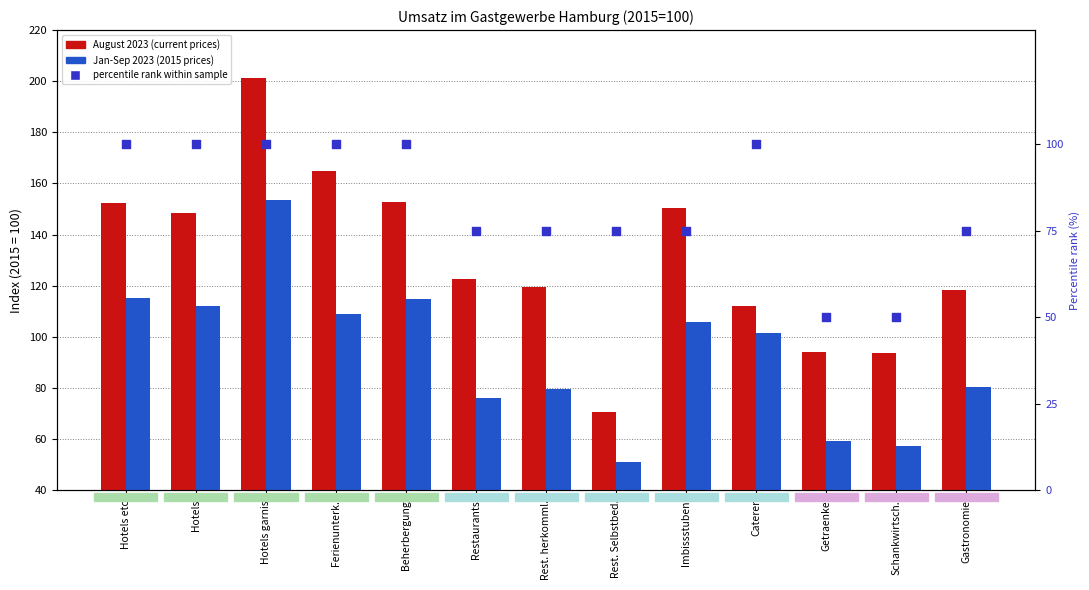

Which series has the widest spread of Y values?

August 2023 (current prices)